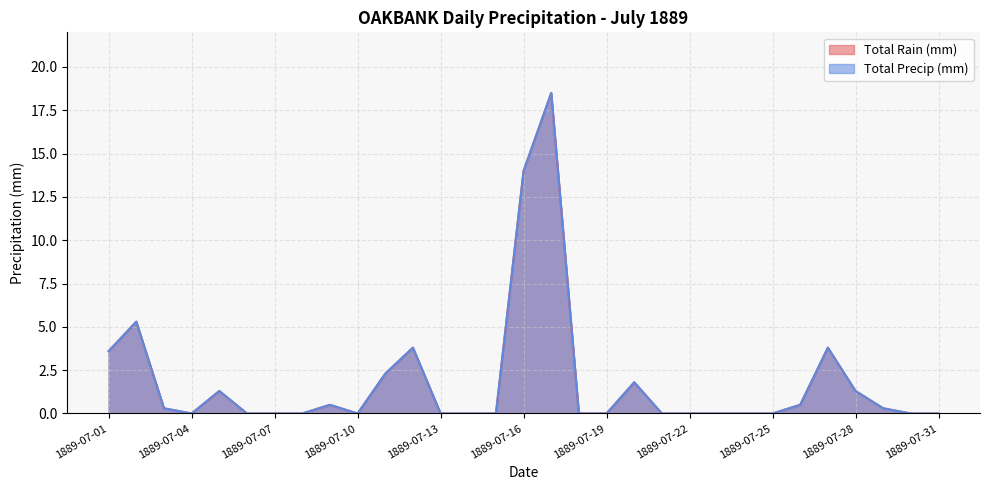

True or false: Total Rain (mm) and Total Precip (mm) cross at least once.

False